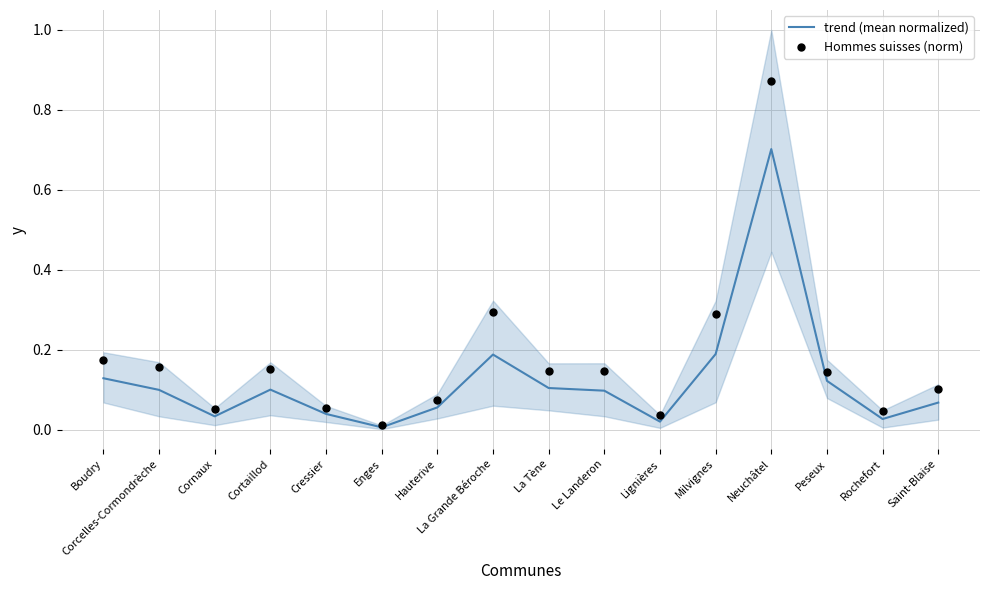

Which series contains the highest Y value?

Hommes suisses (norm)